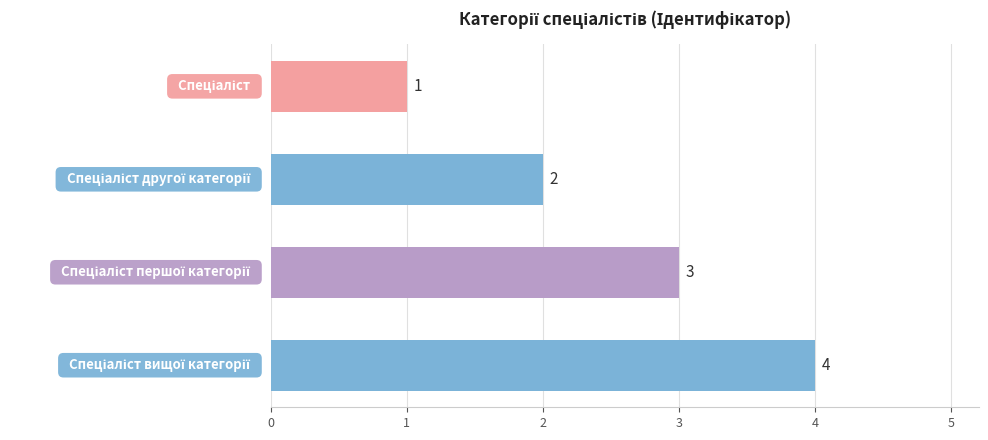

What is the value of the 3rd bar from the top?

3